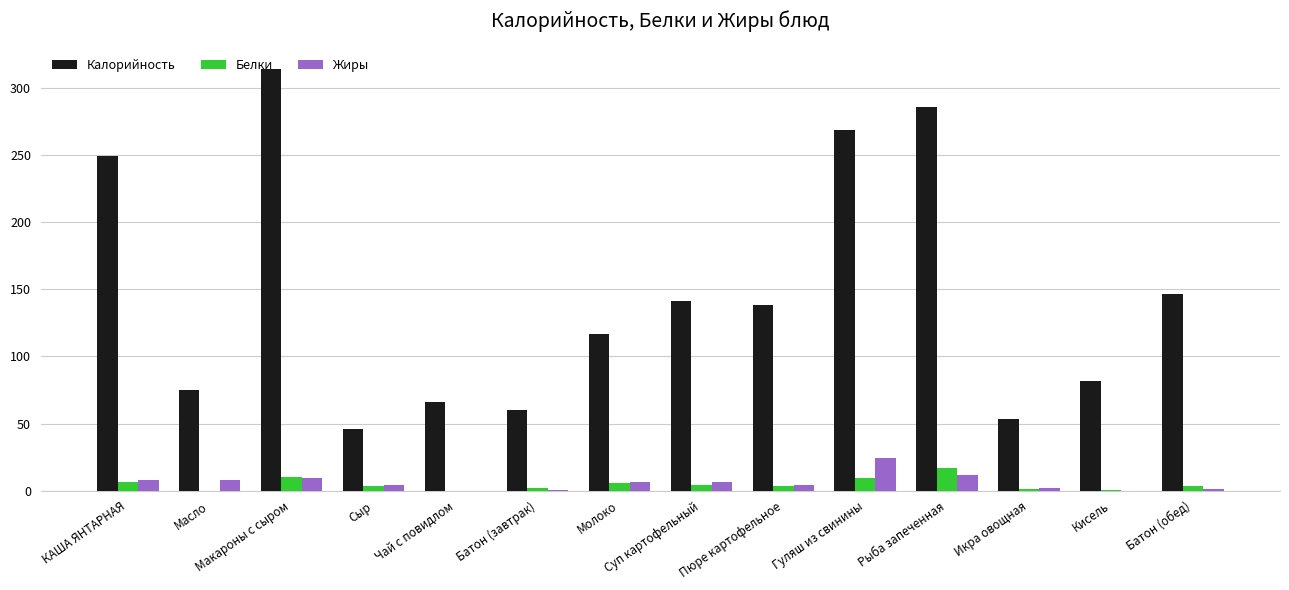

True or false: Калорийность has a value of 116.4 at Молоко.

True